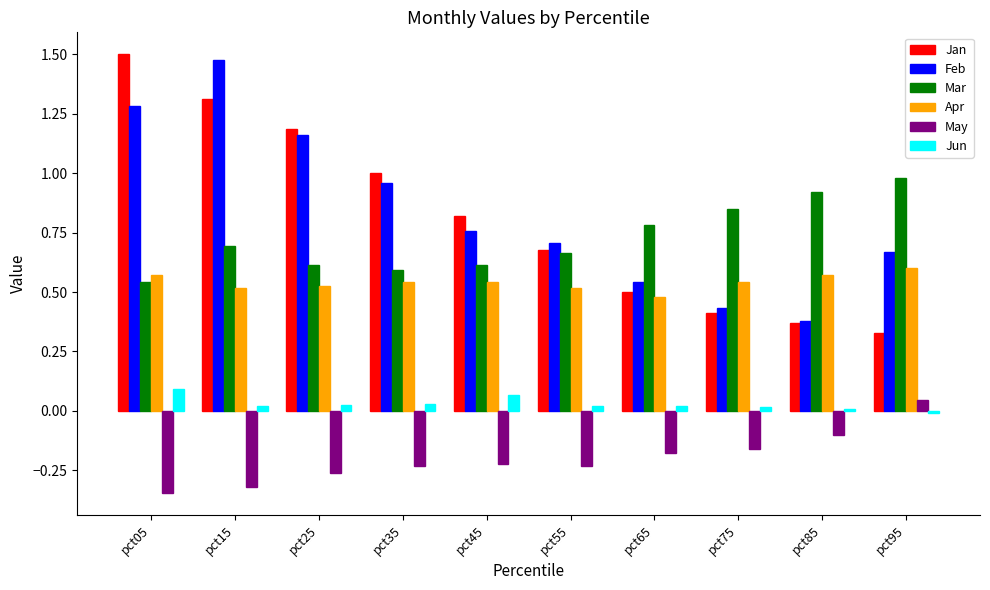

What are all the series names shown in the legend?

Jan, Feb, Mar, Apr, May, Jun